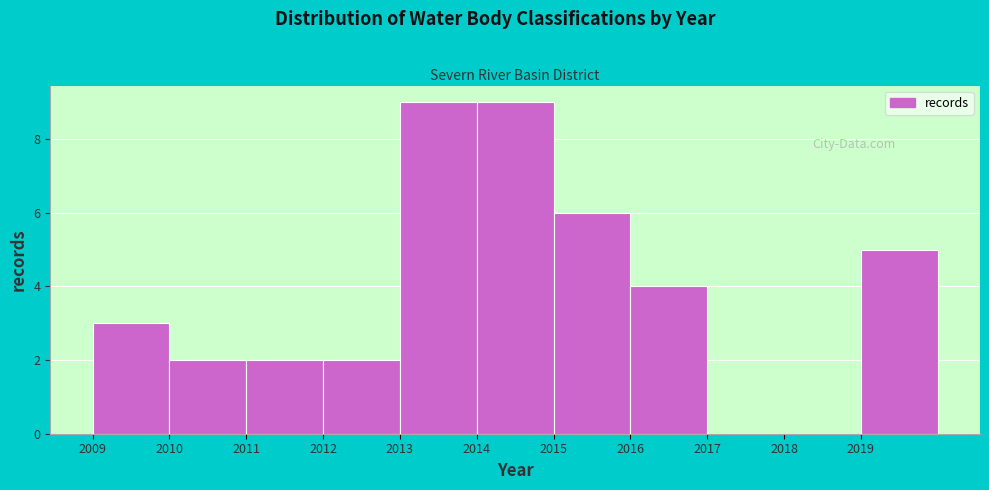

What is the height of the bar covering 2019 to 2020 on the x-axis? The values are not printed on the chart, so give them approximately, as read against the axis.

5